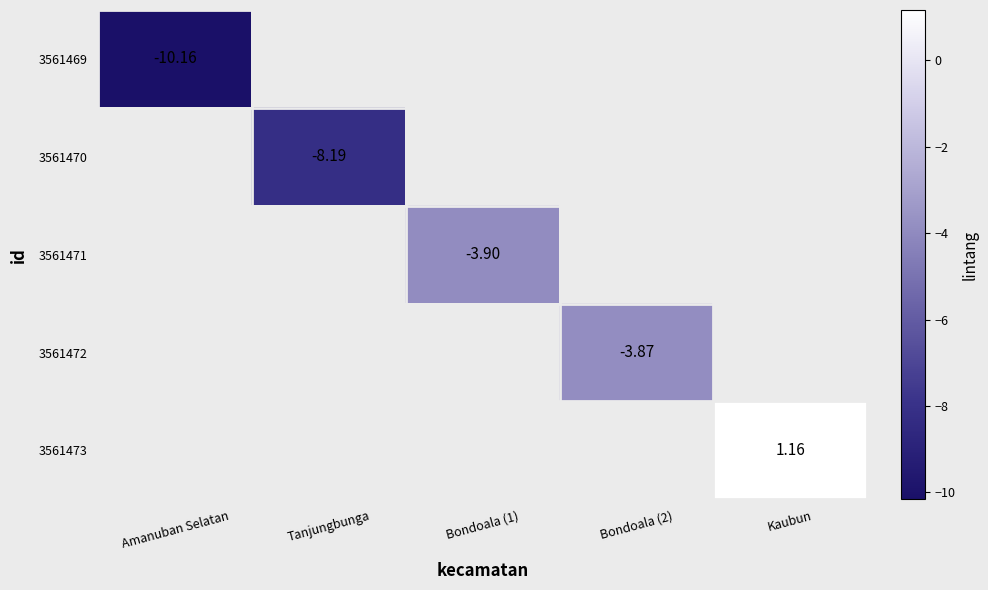

What is the smallest value displayed?

-10.2